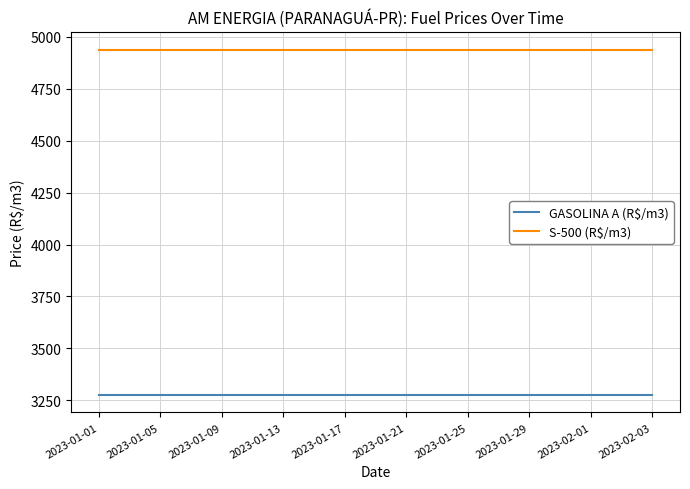

What is the maximum value for GASOLINA A (R$/m3)?

3275.4